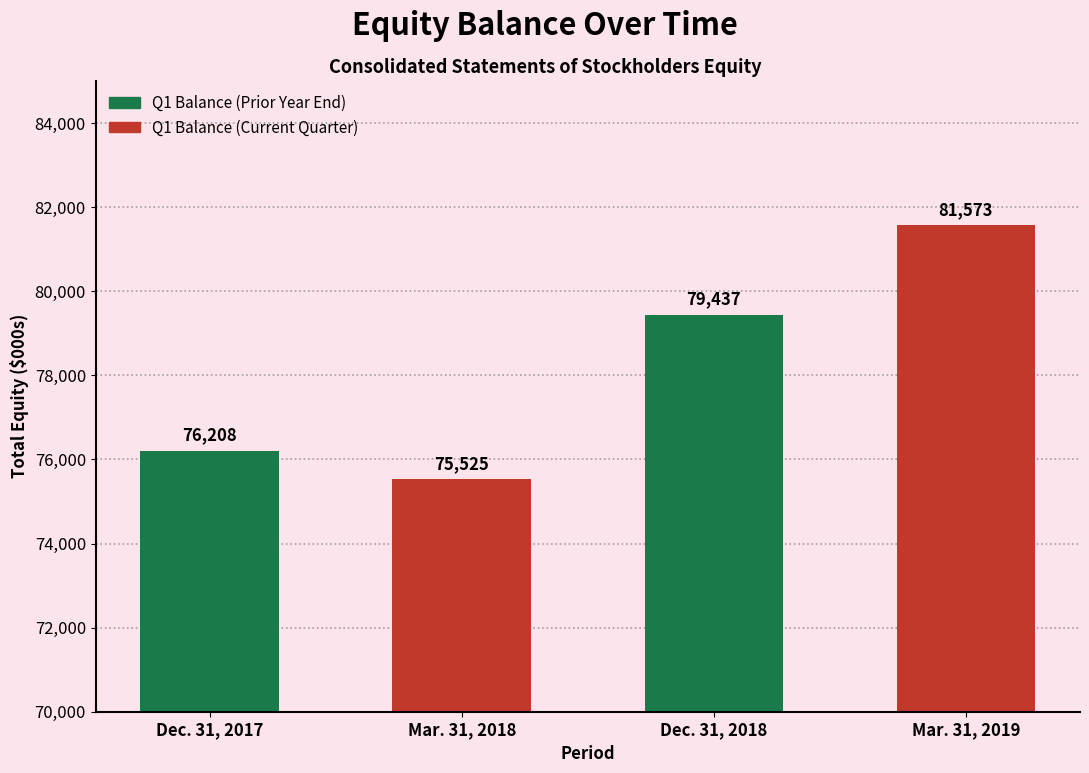

Reading left to right, list all the values displayed in this chart.

Dec. 31, 2017=76208	Mar. 31, 2018=75525	Dec. 31, 2018=79437	Mar. 31, 2019=81573